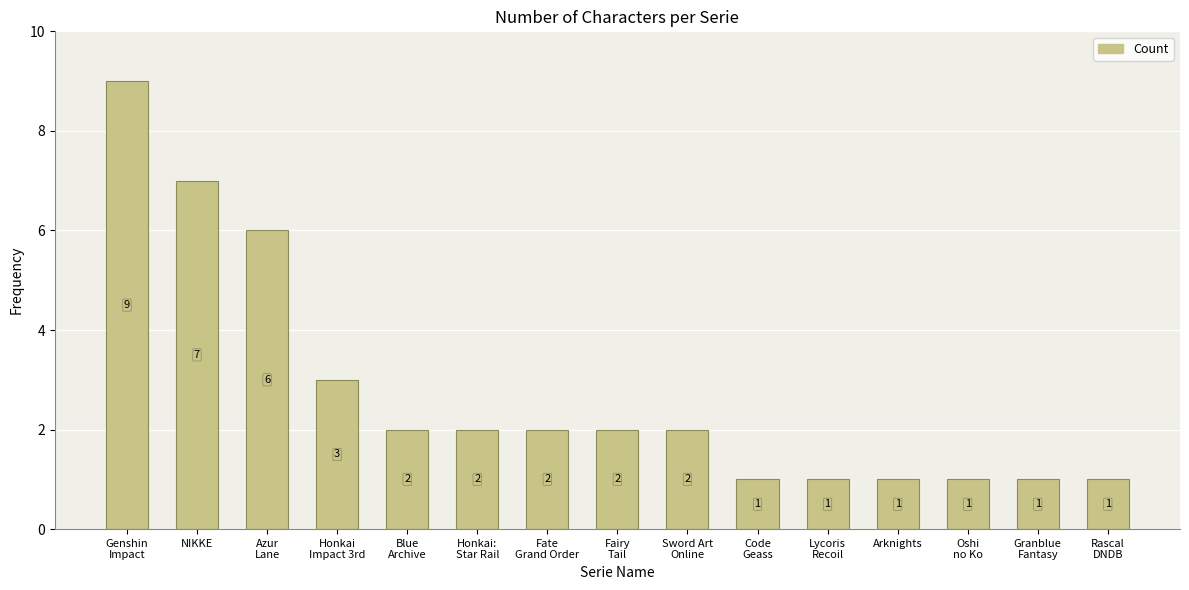

How many series are shown in this chart?

1